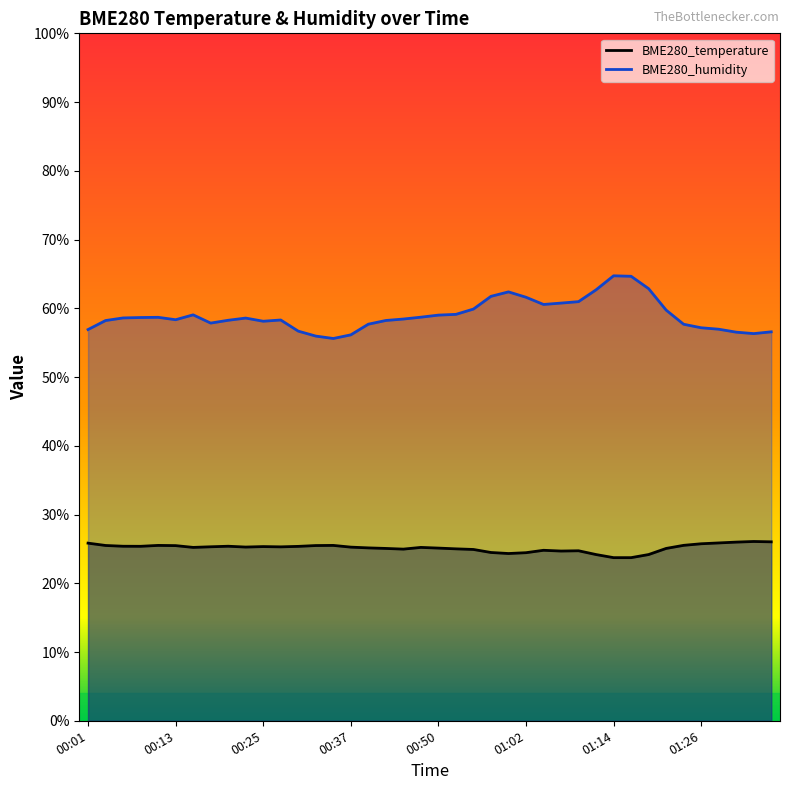

Where does the BME280_humidity series first go above 58?

00:04